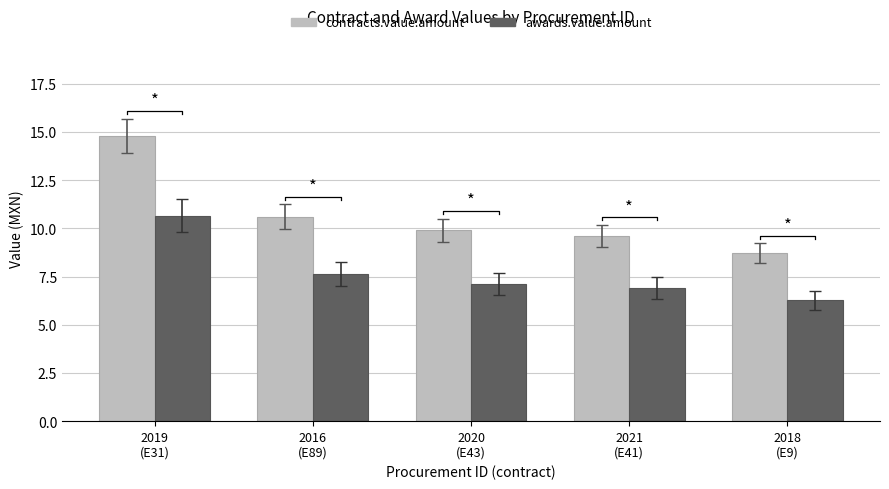

What position from the left is 2018
(E9)?

5